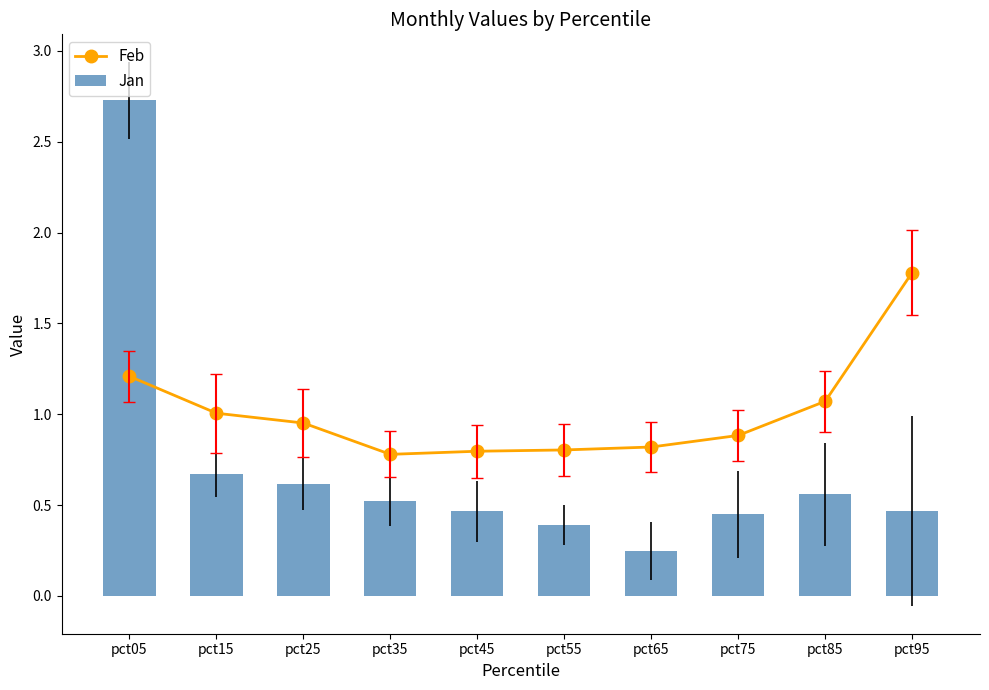

What is the lowest value of the Feb series?

0.8